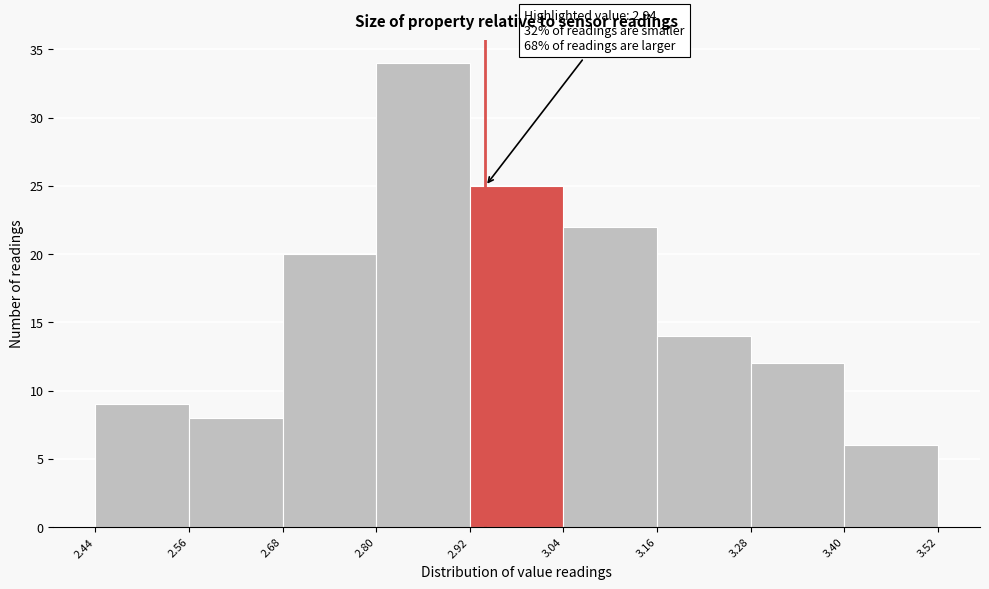

Over which range of the x-axis is the bar tallest?

2.80 to 2.92